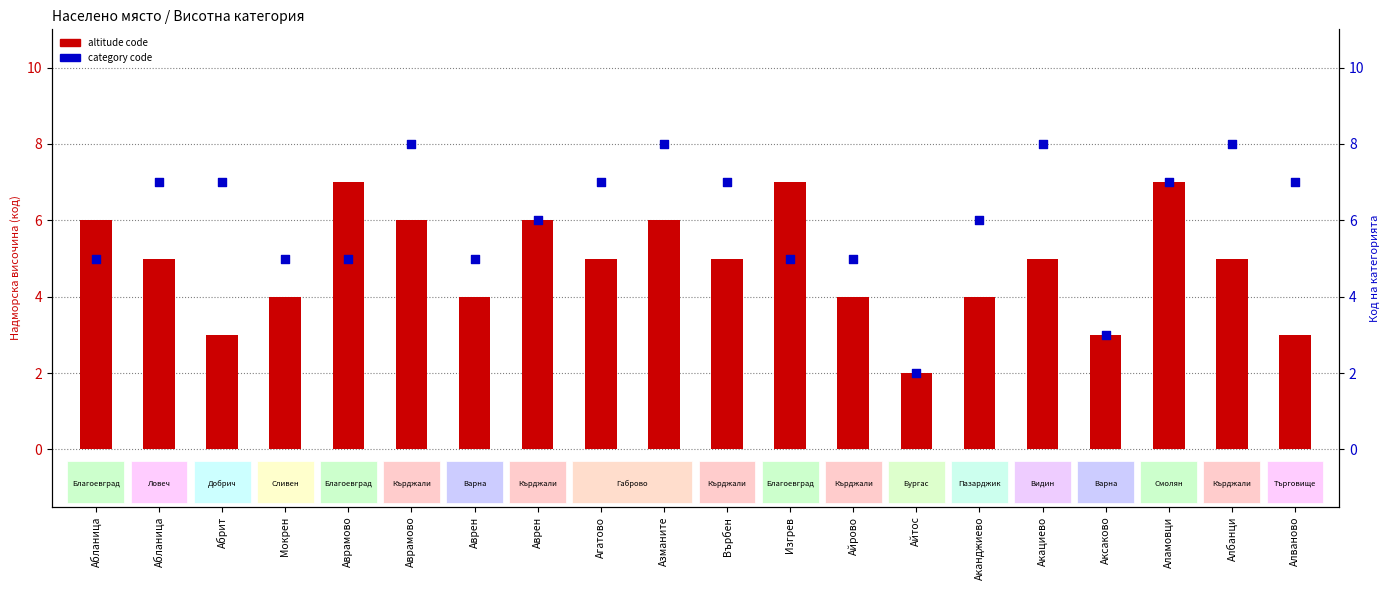

Which series has the largest total across all categories?

category code